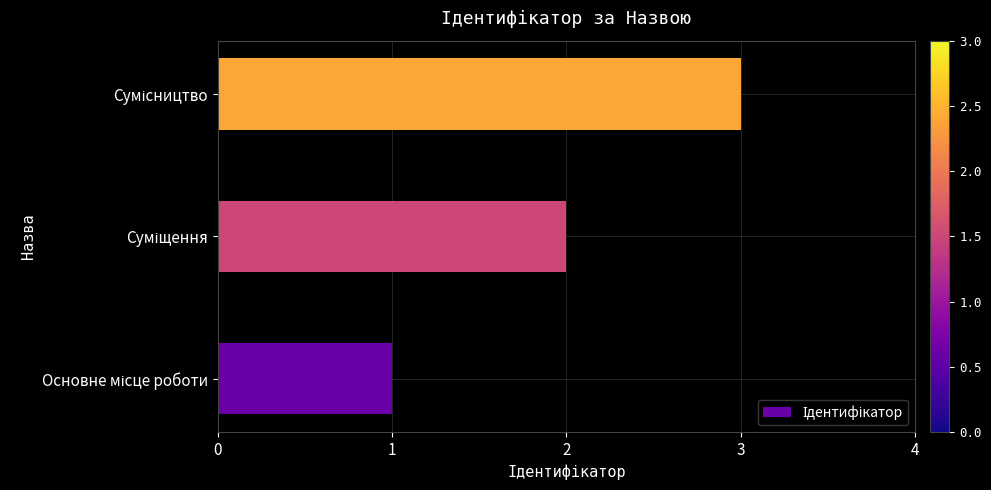

What is the sum of all values?

6